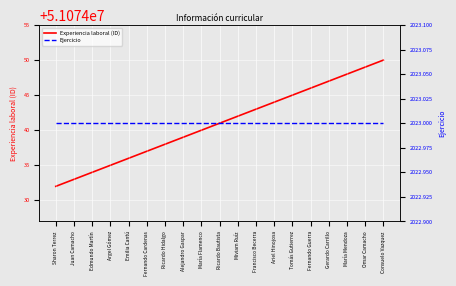

Which category has the lowest value in the Experiencia laboral (ID) series?

Sharon Terrez